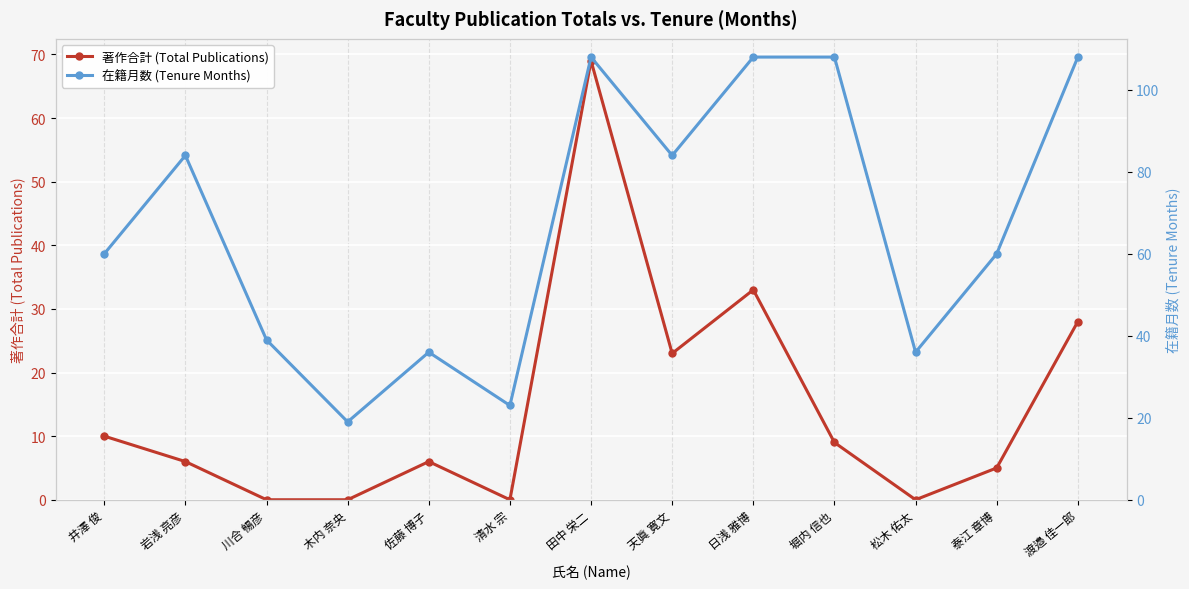

Which series has the largest total across all categories?

在籍月数 (Tenure Months)